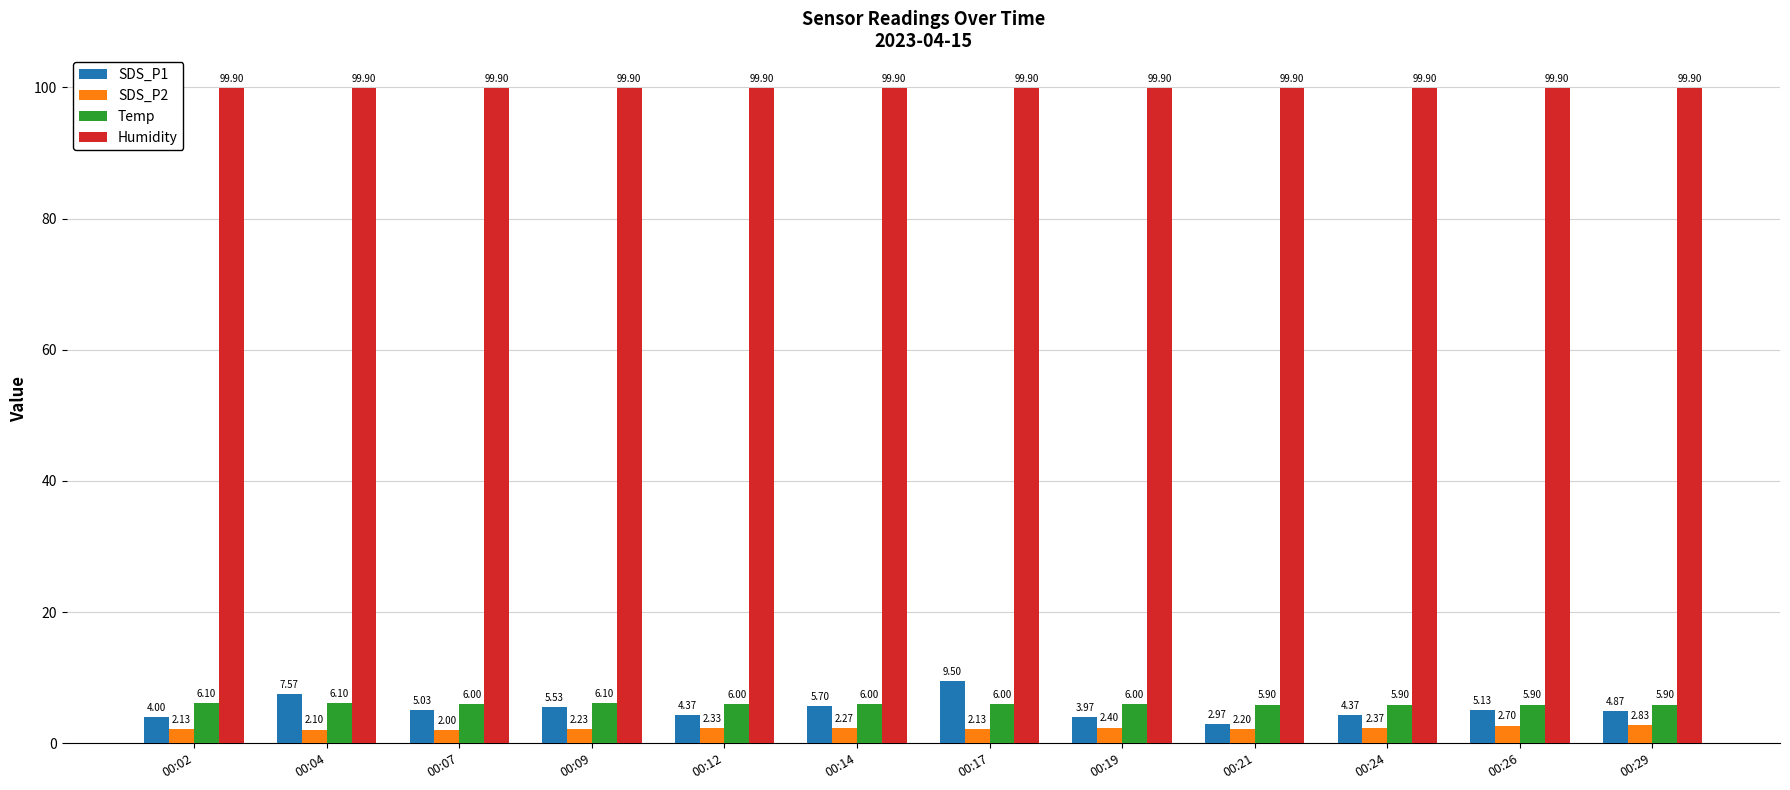

What is the total value across all series at 00:04?

115.7